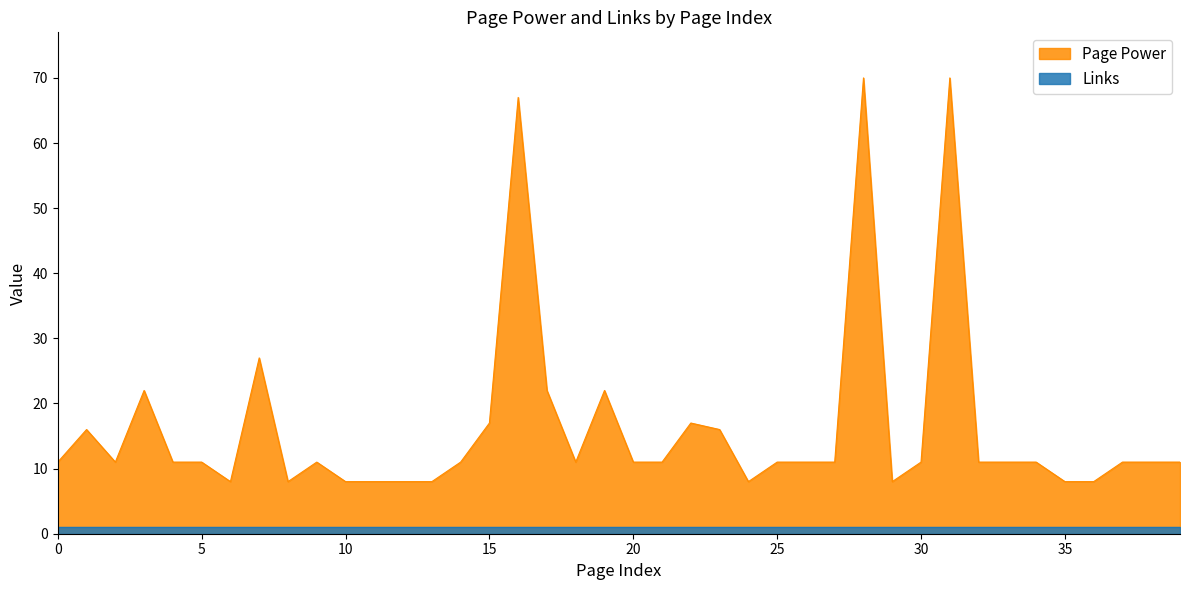

What is the greatest value displayed?

70